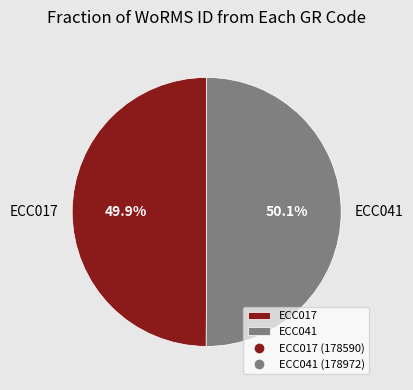

Combined, what portion of the pie is ECC041 and ECC017?

100.0%